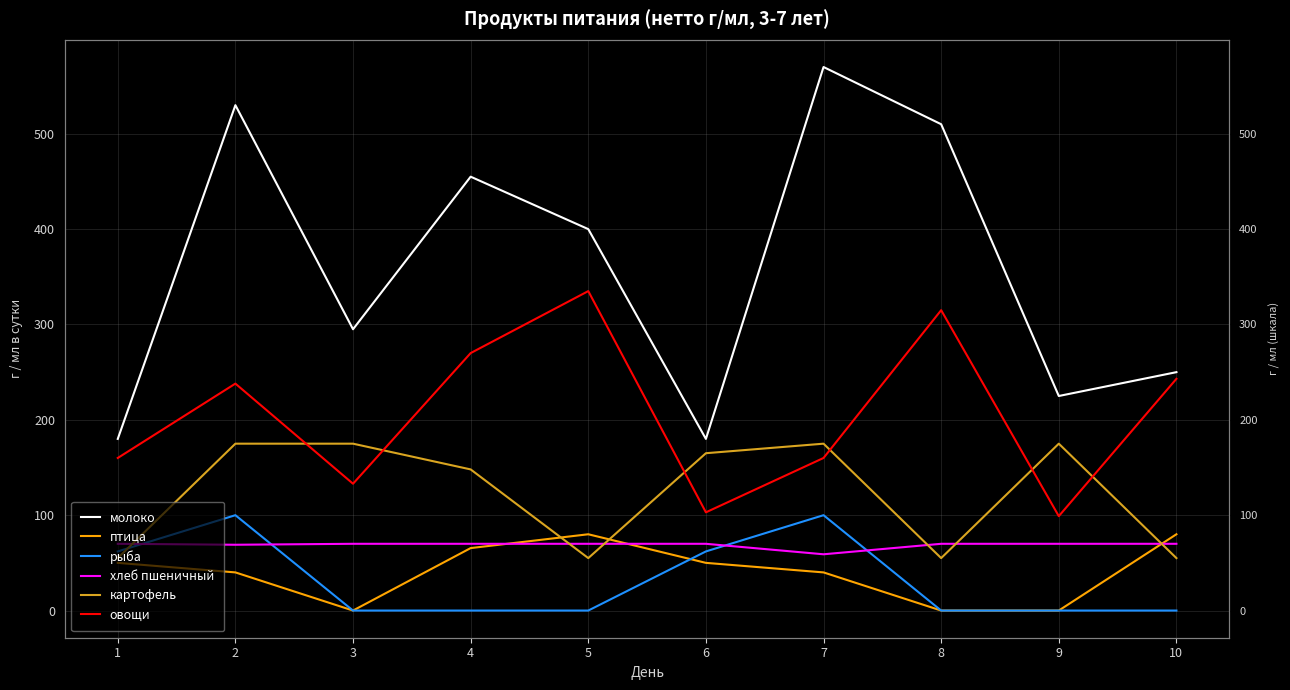

Which label corresponds to the largest value in the chart?

7